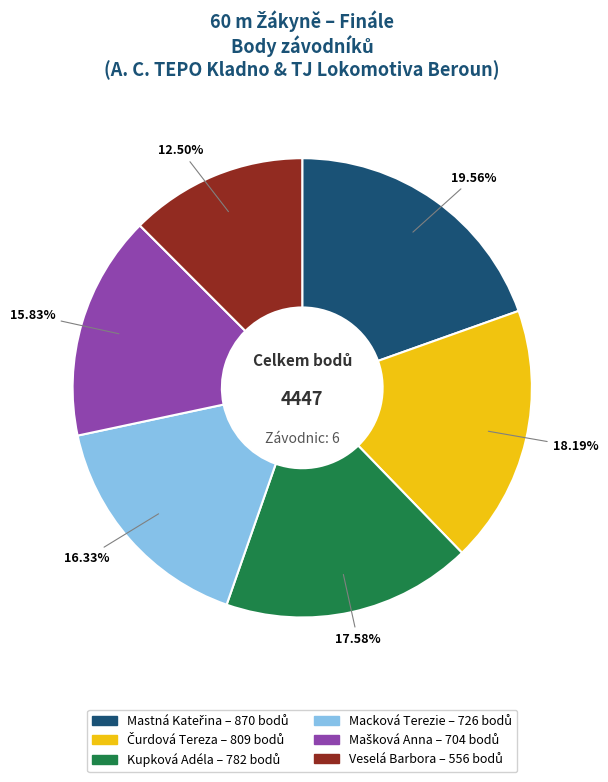

Is Macková Terezie the majority of the pie?

No